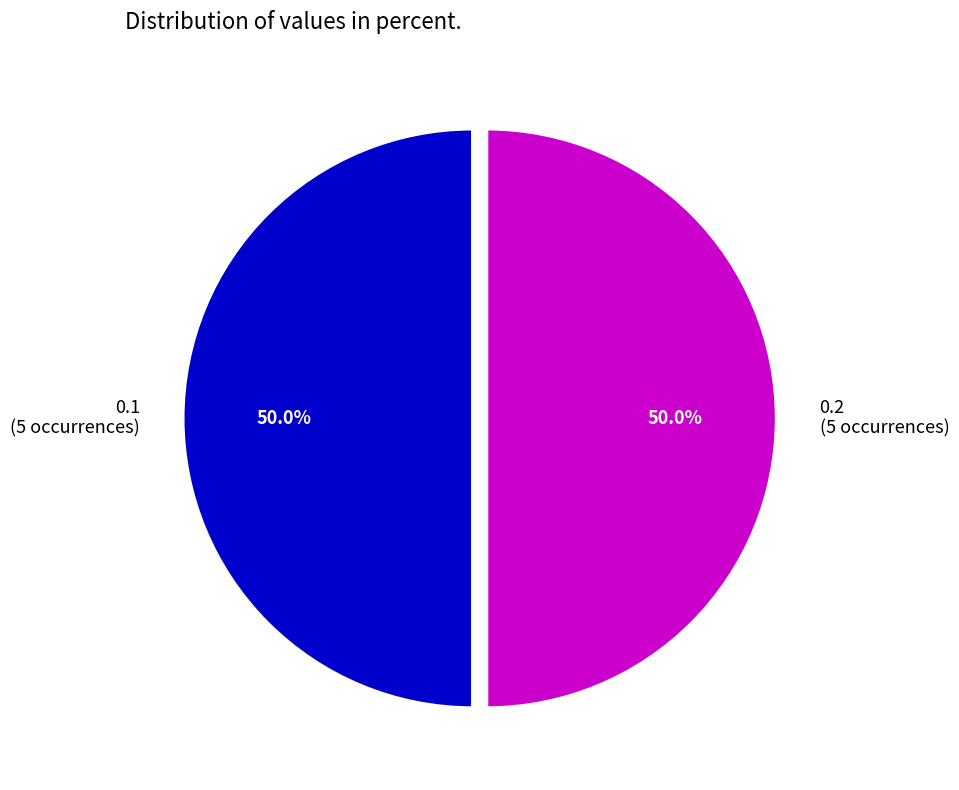

Approximately how many times larger is the value at 0.1 (5 occurrences) compared to 0.2 (5 occurrences)?

1.0